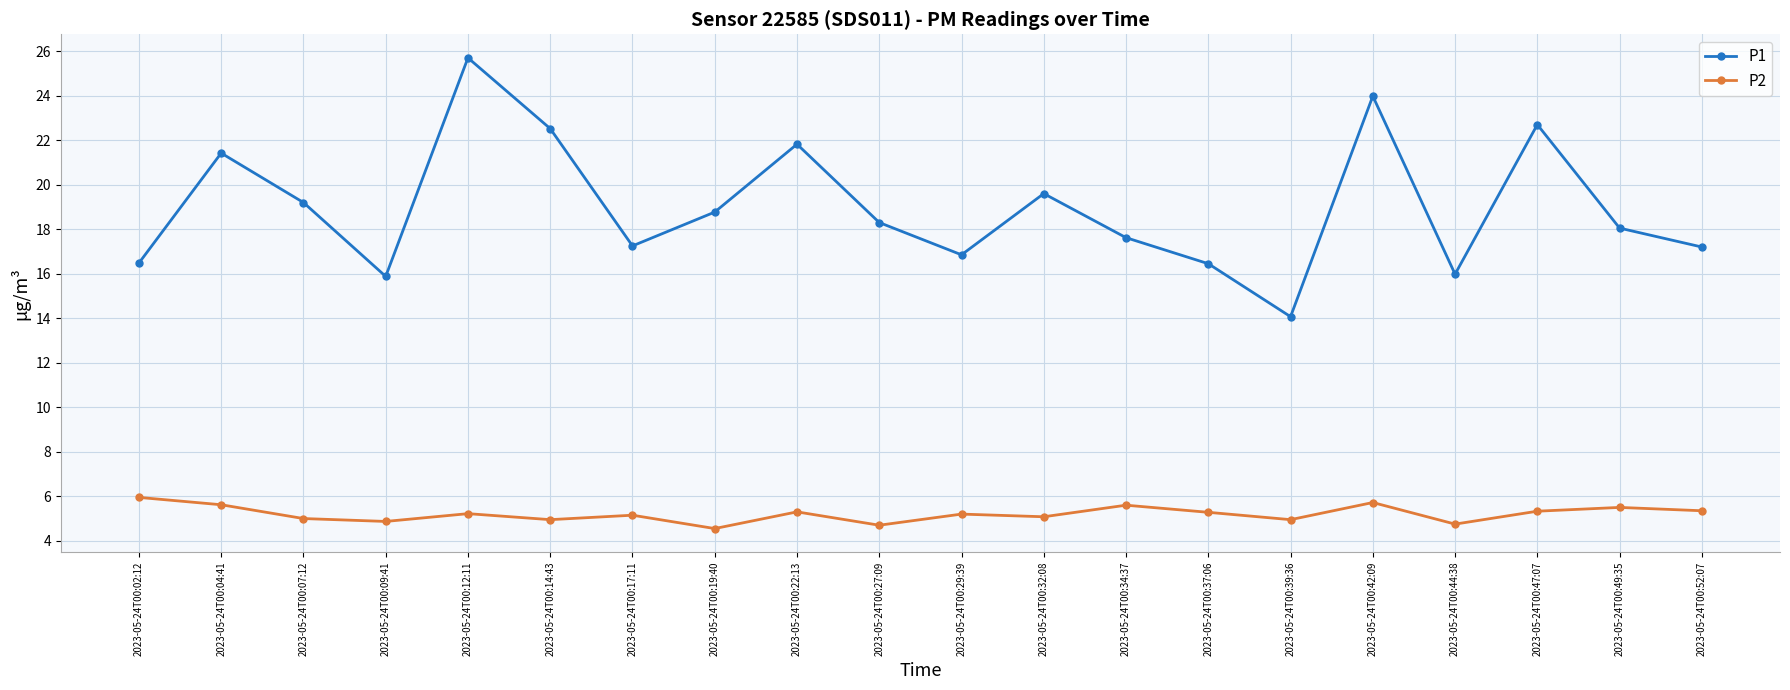

At which label does P1 reach its minimum?

2023-05-24T00:39:36